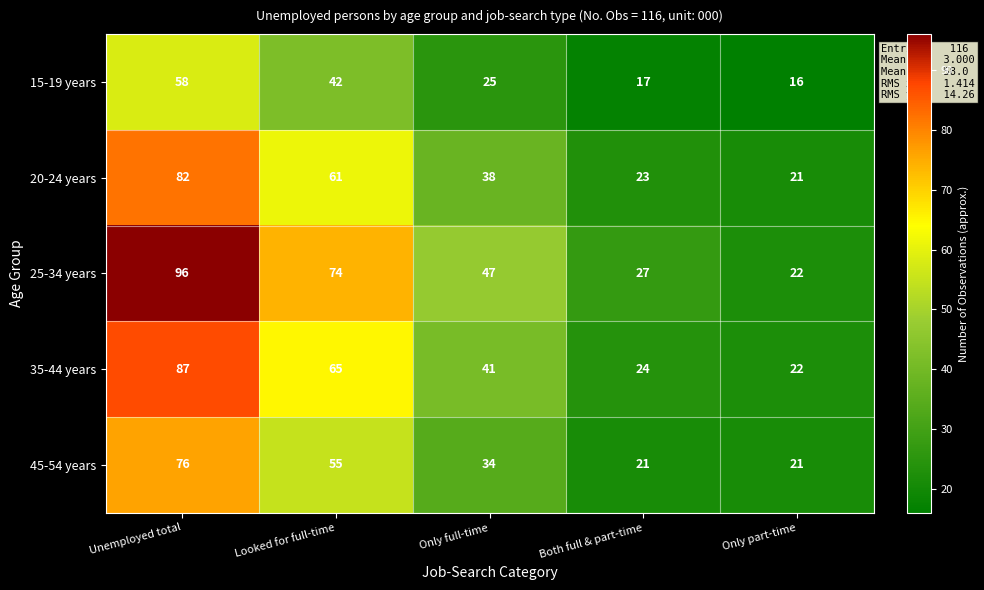

At which category does the chart reach its peak across all series?

Unemployed total